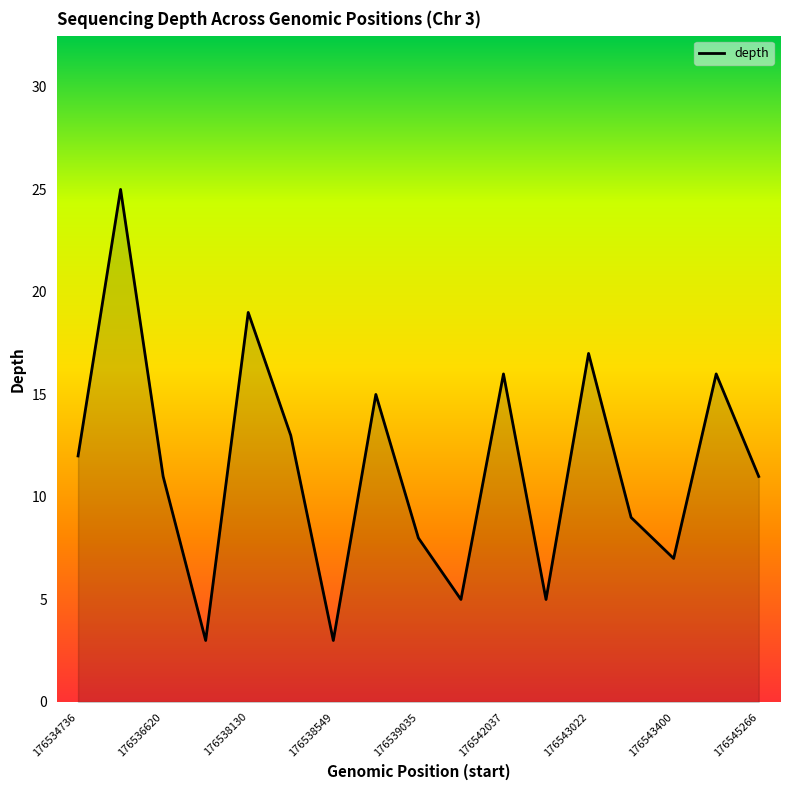

What is the greatest value displayed?

25